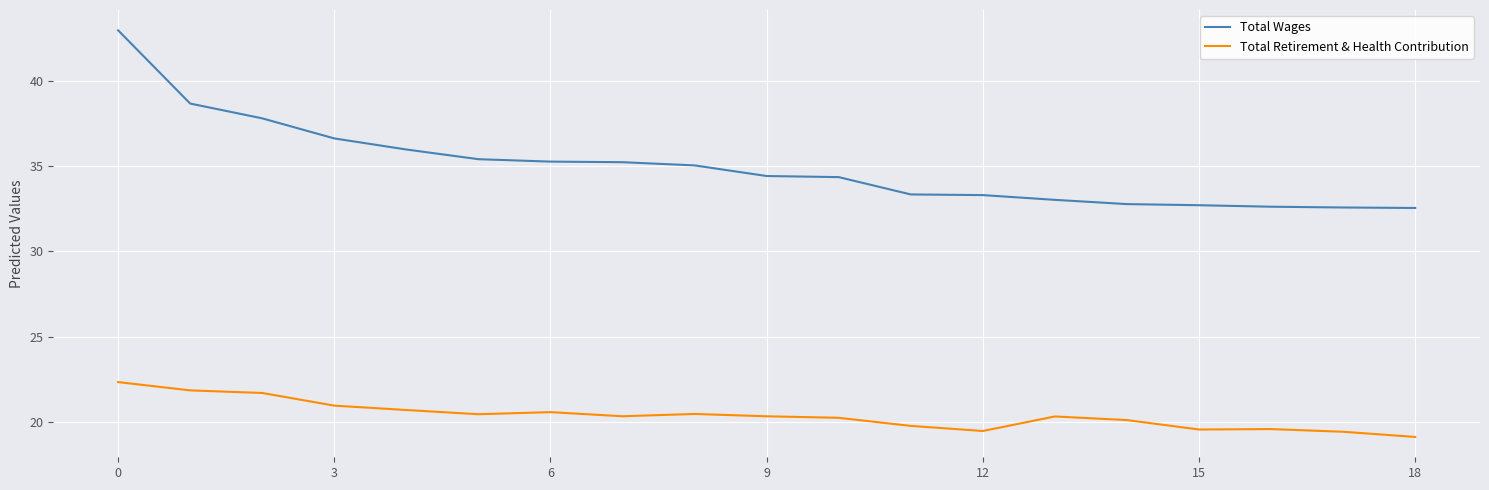

True or false: Total Retirement & Health Contribution and Total Wages cross at least once.

False